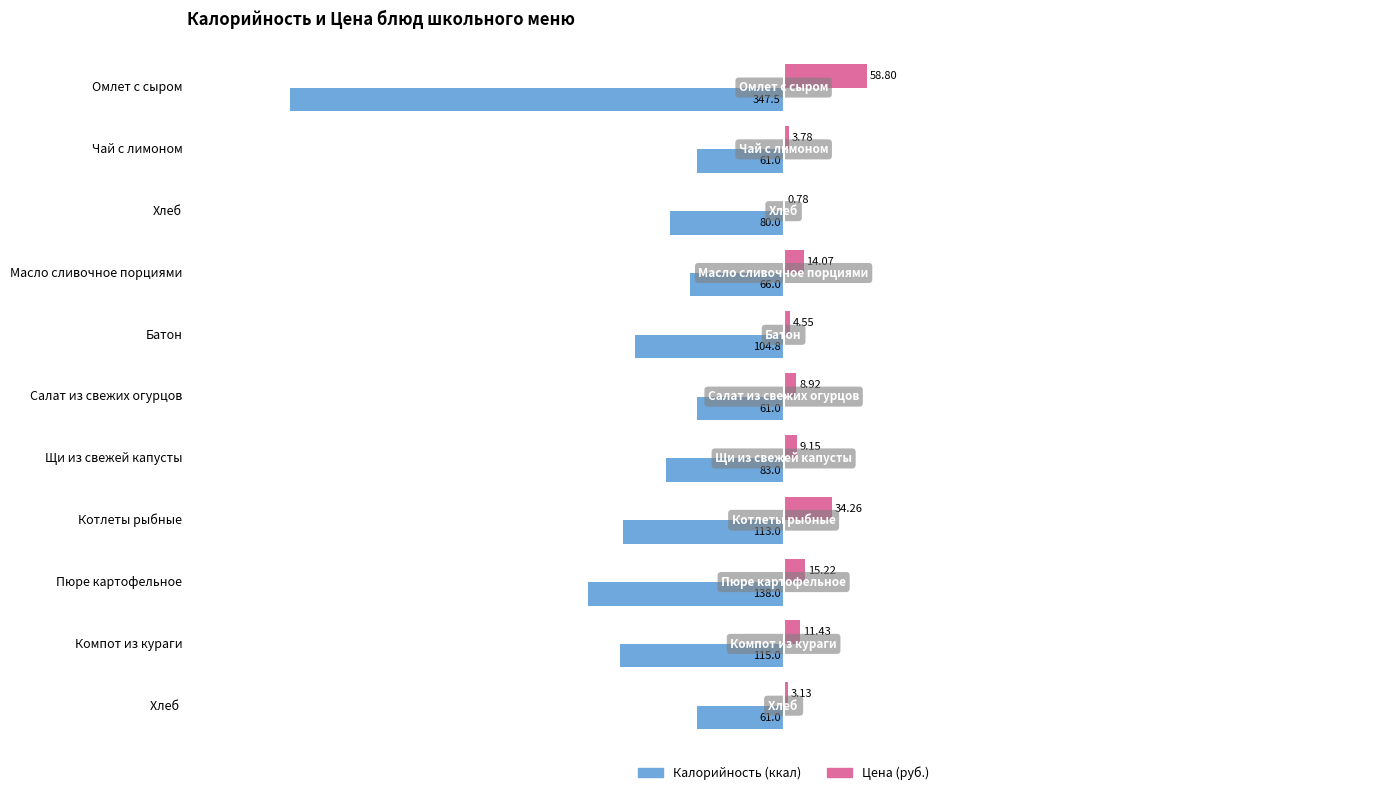

Which label corresponds to the largest value in the chart?

Омлет с сыром